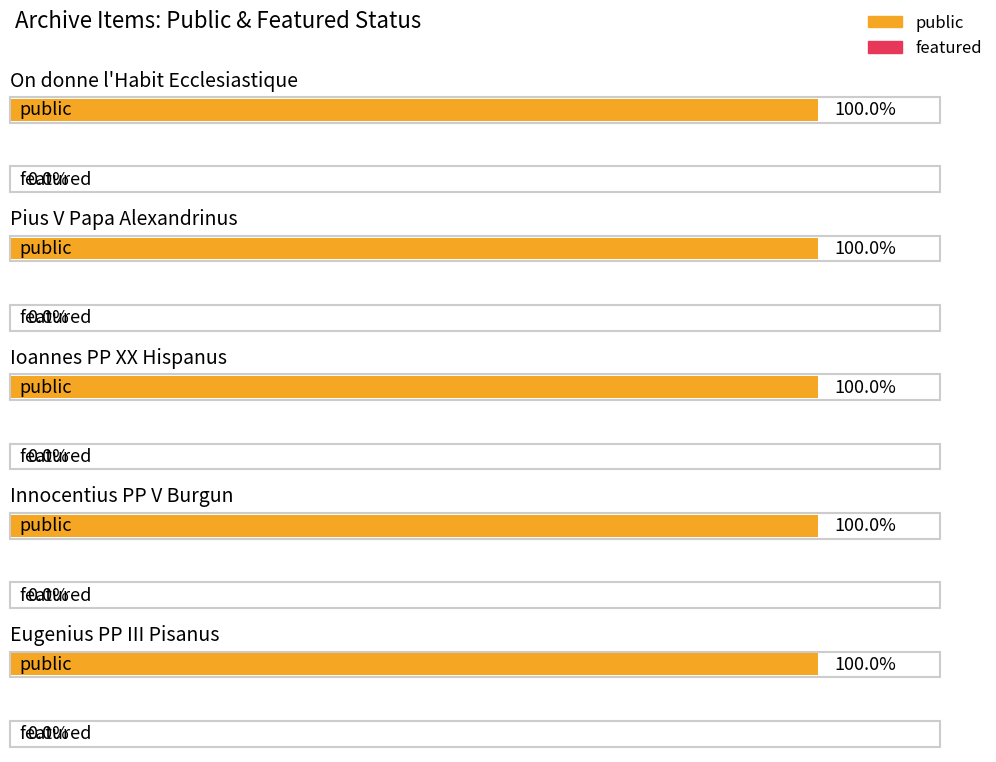

Which series has the largest total across all categories?

public